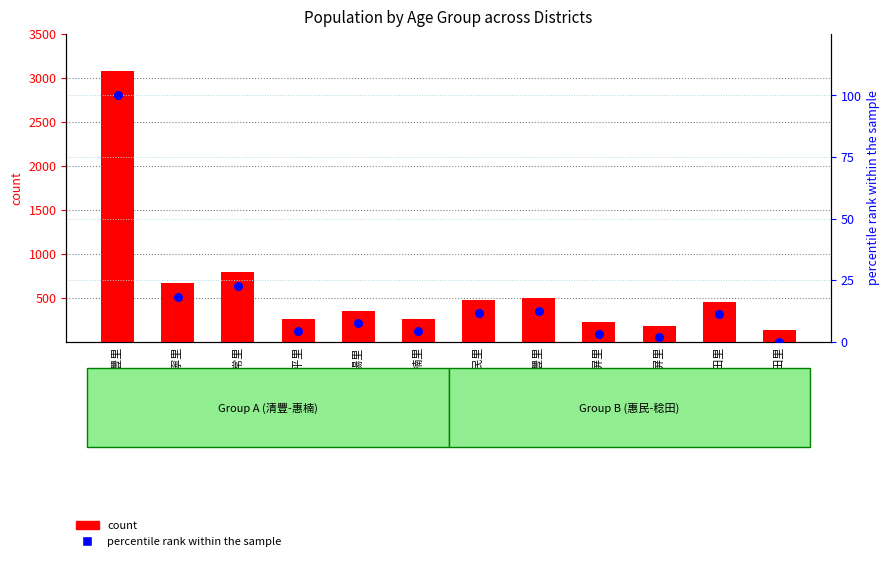

Which series contains the highest Y value?

count